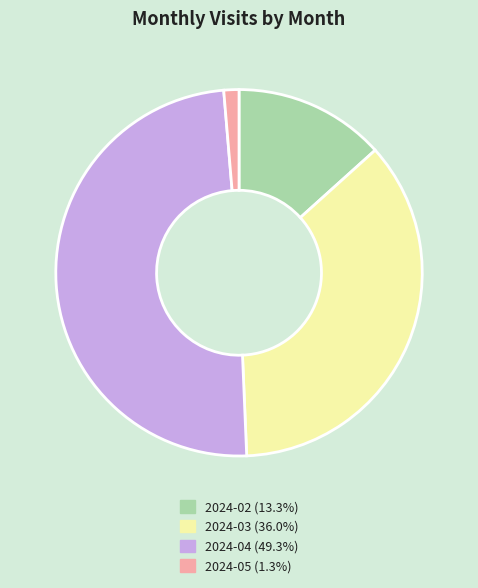

Rank the categories by value from highest to lowest.

2024-04, 2024-03, 2024-02, 2024-05